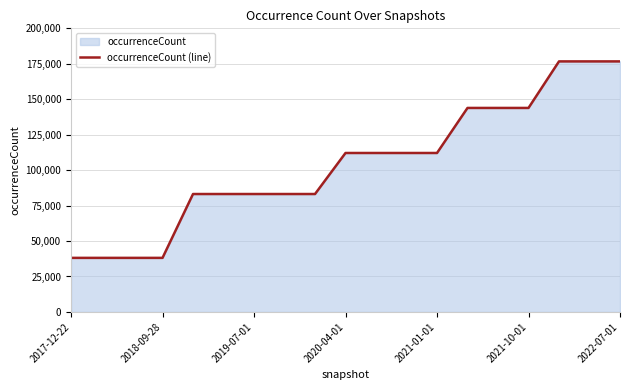

What is the maximum value shown in the chart?

176681